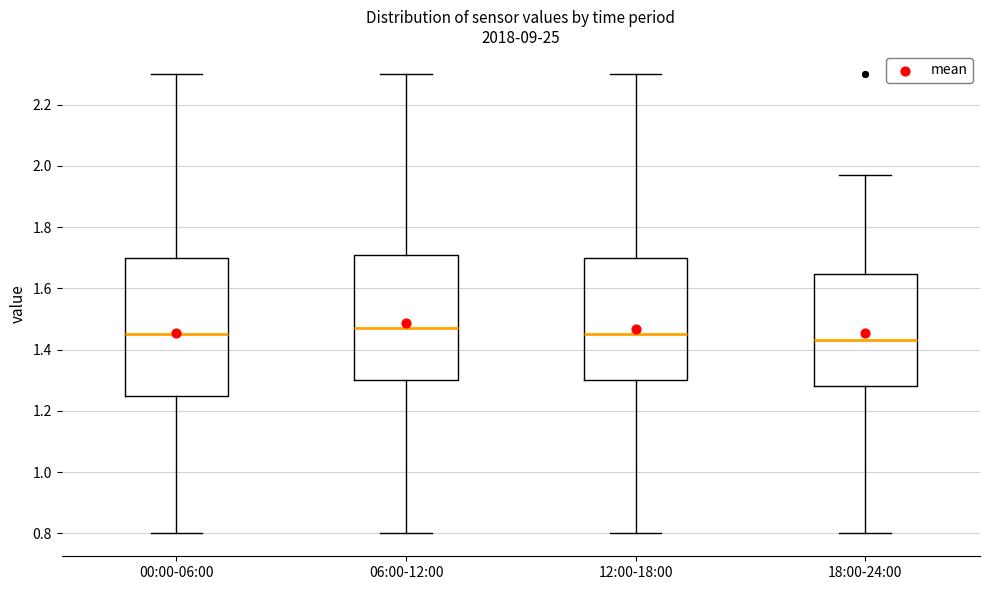

Where does the upper whisker of the box for 12:00-18:00 end on the y-axis? The values are not printed on the chart, so give them approximately, as read against the axis.

2.30